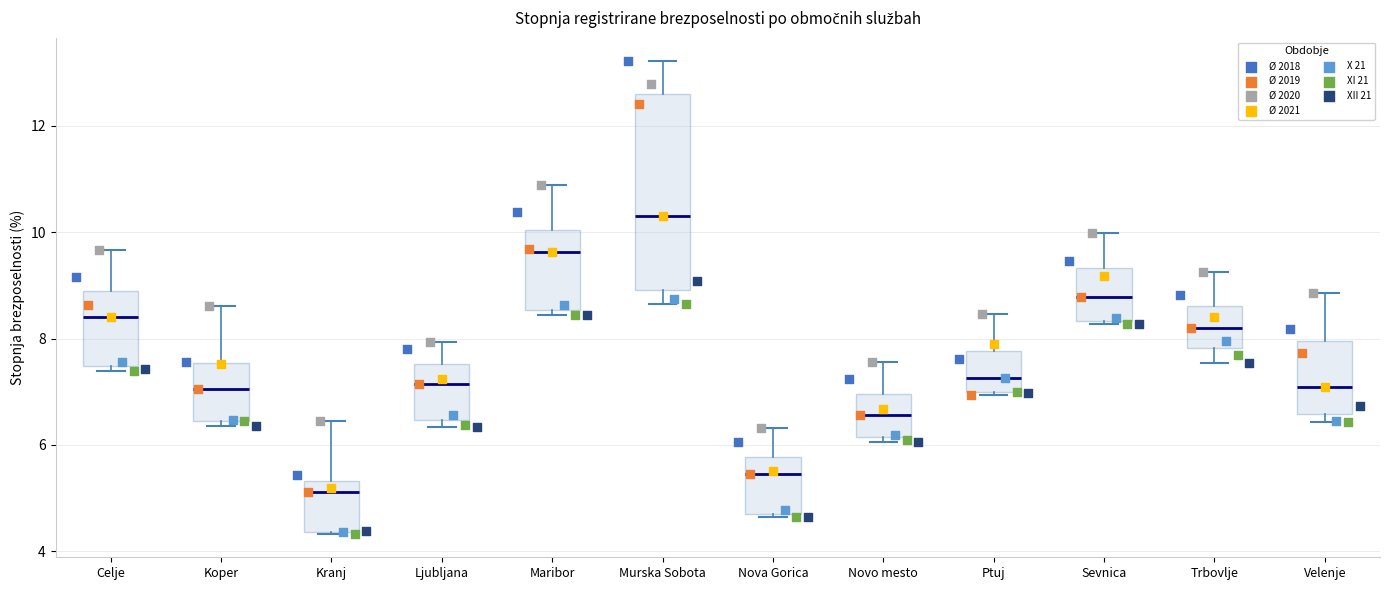

Reading left to right, read every box against the y-axis: the position of its median line, the range the box covers, and the ends of its whiskers. The values are not printed on the chart, so give them approximately, as read against the axis.

Celje: median 8.4, box 7.4 to 8.8, whiskers 7.4 (just below the box's lower edge) to 9.6
Koper: median 7.0, box 6.4 to 7.6, whiskers 6.4 (just below the box's lower edge) to 8.6
Kranj: median 5.2, box 4.4 to 5.4, whiskers 4.4 to 6.4
Ljubljana: median 7.2, box 6.4 to 7.6, whiskers 6.4 (just below the box's lower edge) to 8.0
Maribor: median 9.6, box 8.6 to 10.0, whiskers 8.4 to 10.8
Murska Sobota: median 10.4, box 9.0 to 12.6, whiskers 8.6 to 13.2
Nova Gorica: median 5.4, box 4.8 to 5.8, whiskers 4.6 to 6.4
Novo mesto: median 6.6, box 6.2 to 7.0, whiskers 6.0 to 7.6
Ptuj: median 7.2, box 7.0 to 7.8, whiskers 7.0 to 8.4
Sevnica: median 8.8, box 8.4 to 9.4, whiskers 8.2 to 10.0
Trbovlje: median 8.2, box 7.8 to 8.6, whiskers 7.6 to 9.2
Velenje: median 7.0, box 6.6 to 8.0, whiskers 6.4 to 8.8